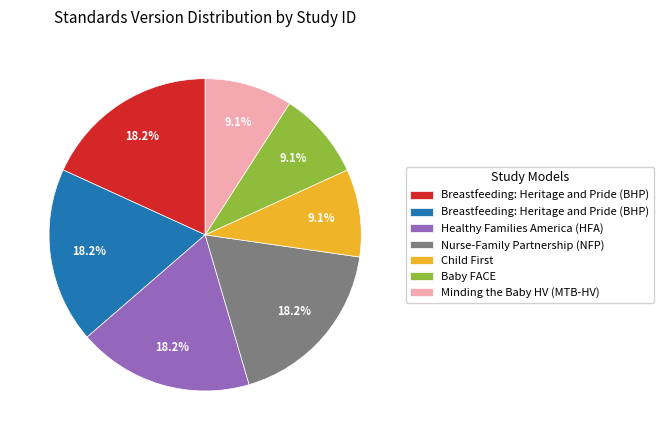

How many segments does this pie chart have?

7